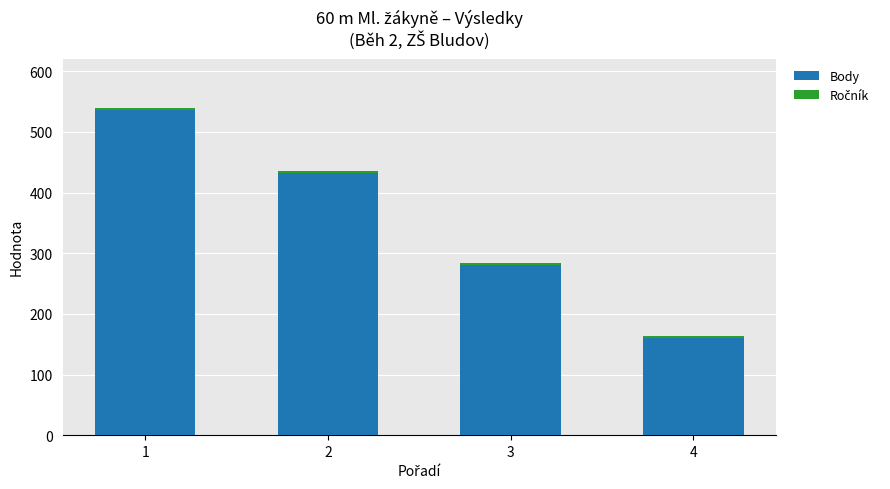

What is the minimum value for Body?

160